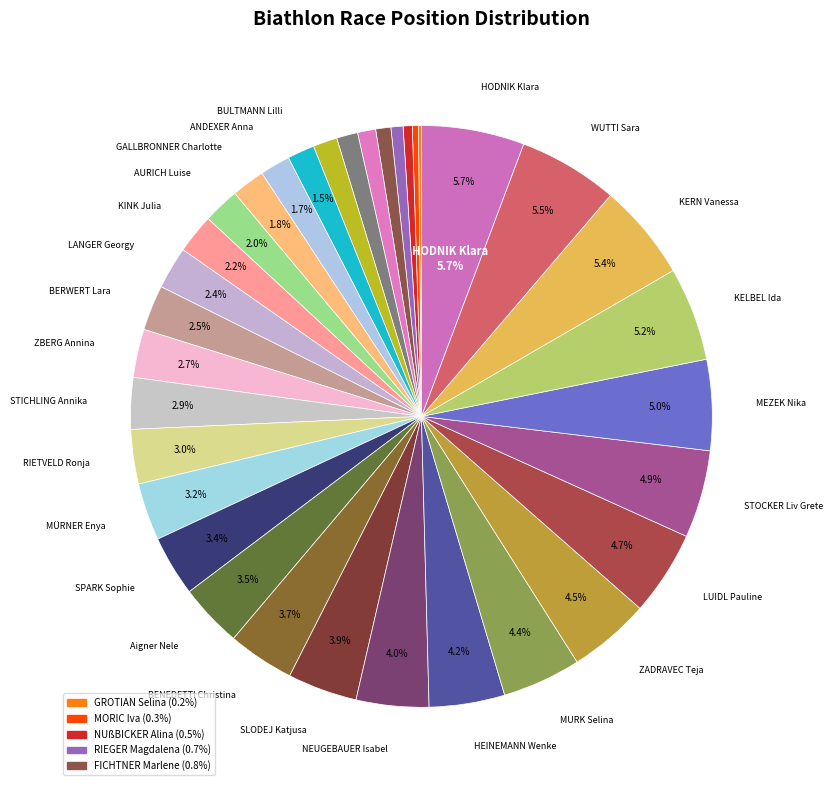

To the nearest percent, what is the average slice percentage?

3%